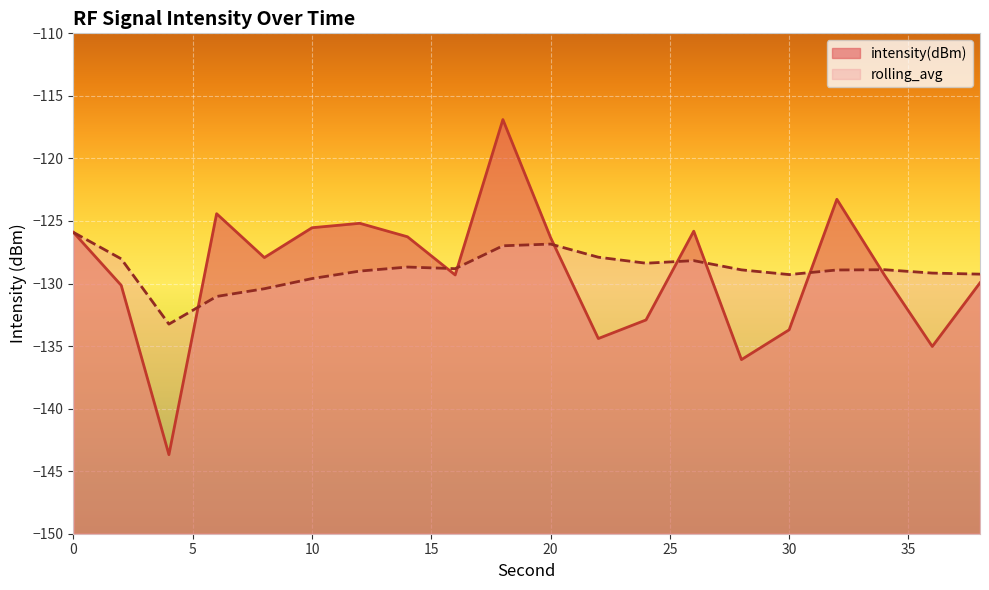

Reading left to right, extract all data points from this chart.

intensity(dBm): -125.9	-130.1	-143.7	-124.4	-127.9	-125.5	-125.2	-126.3	-129.3	-116.9	-126.3	-134.4	-132.9	-125.8	-136.1	-133.7	-123.3	-129.3	-135.0	-129.9
rolling_avg: -125.9	-128.0	-133.2	-131.0	-130.4	-129.6	-129.0	-128.7	-128.8	-127.0	-126.8	-127.9	-128.4	-128.2	-128.9	-129.3	-128.9	-128.9	-129.2	-129.3